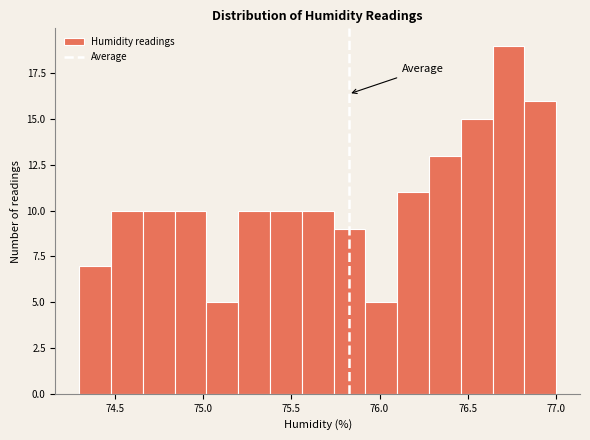

Read against the x-axis, roughly where is the centre of the tallest bar?

76.75